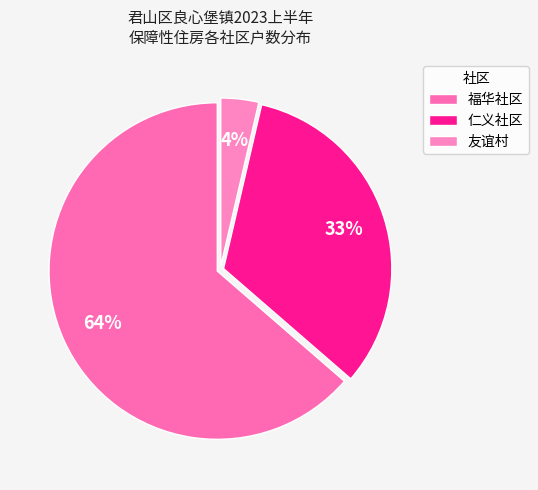

The 友谊村 slice represents 1% of the pie. True or false?

False